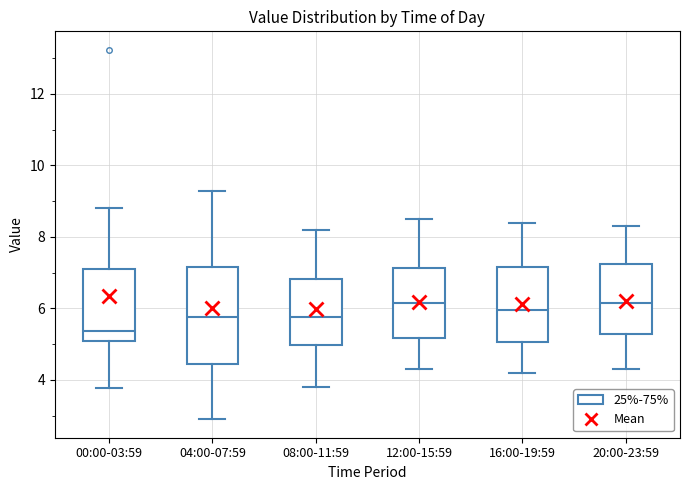

Which box is the tallest, from its lower edge to its upper edge?

04:00-07:59